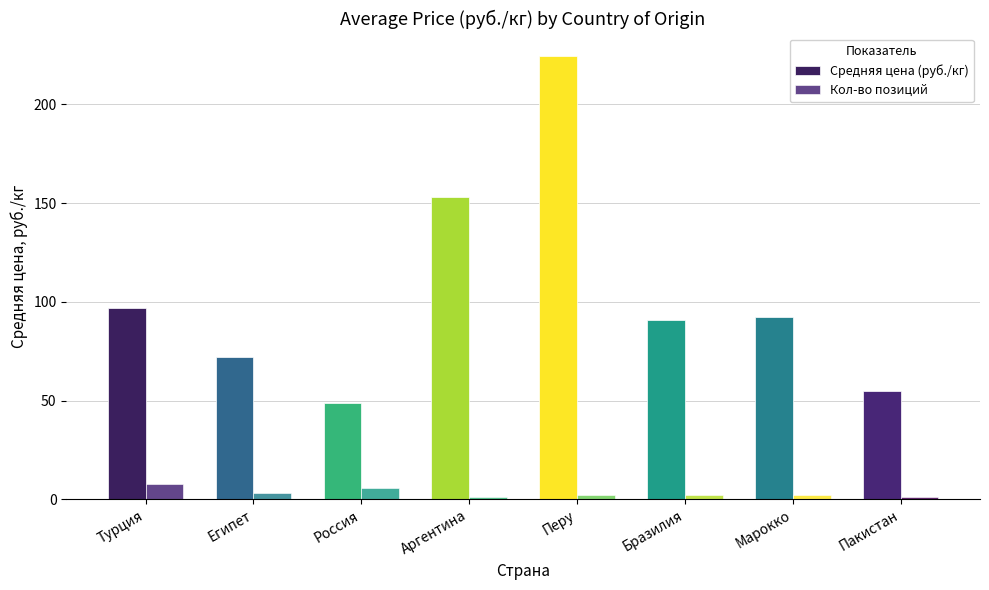

Is it true that Кол-во позиций equals 2.0 at Перу?

True